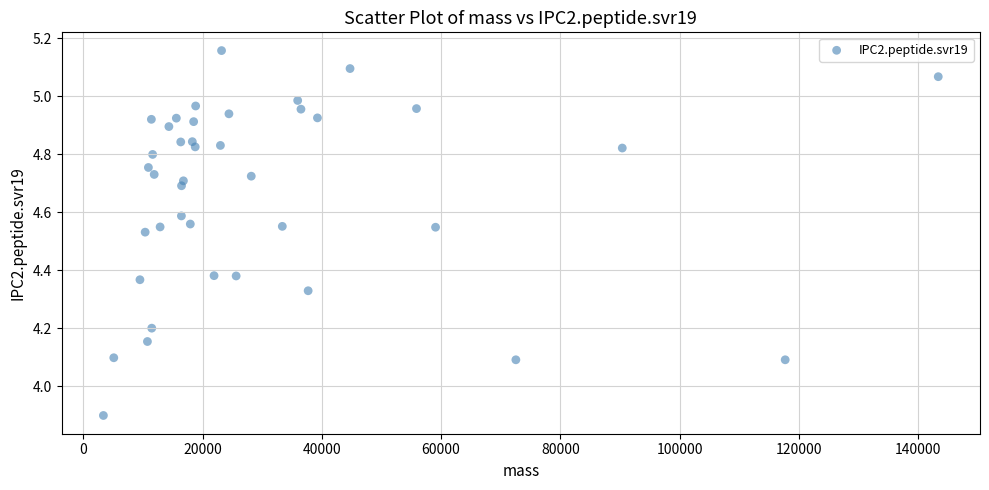

What is the range of X values (max minus min)?

139984.7